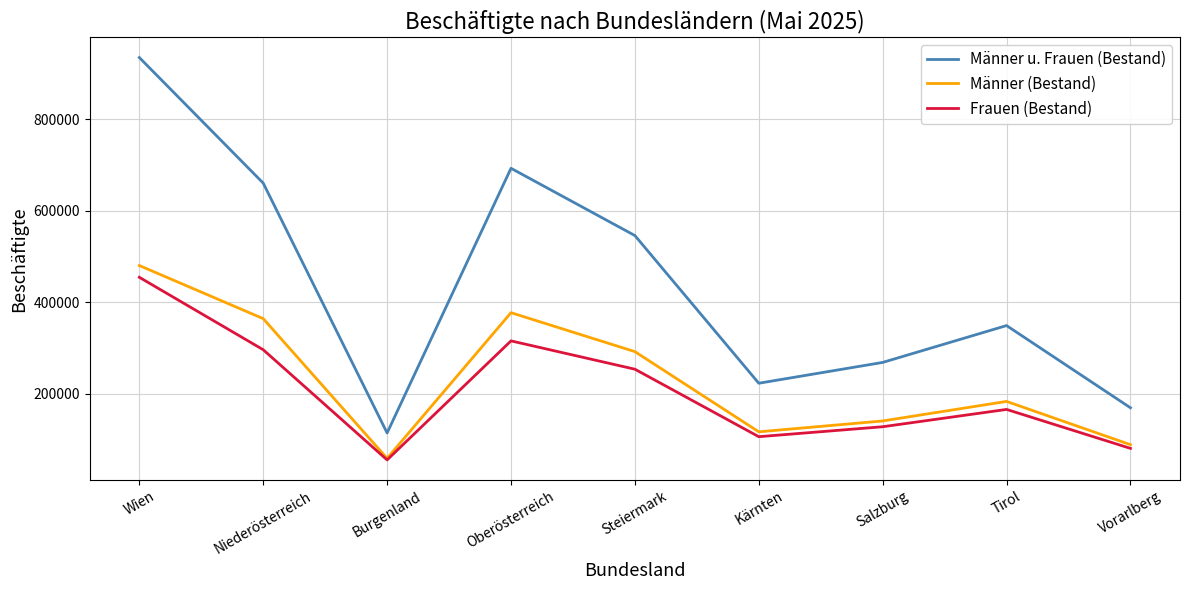

True or false: Männer u. Frauen (Bestand) and Männer (Bestand) intersect in this chart.

False